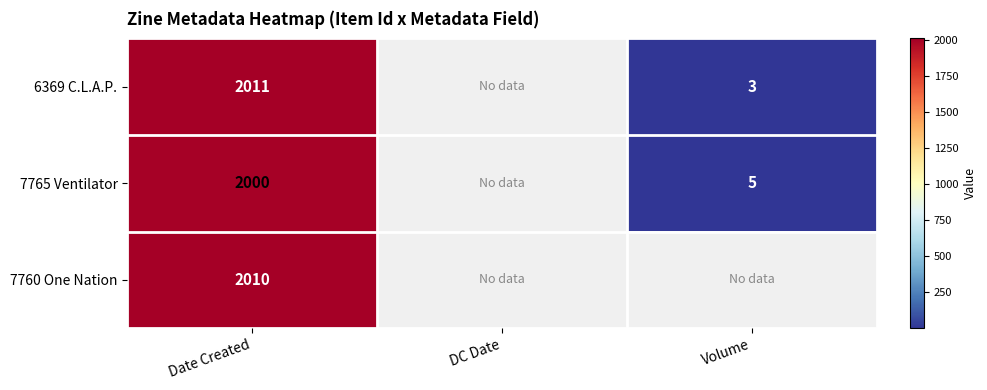

What is the difference between the highest and lowest values at Volume?

2.0